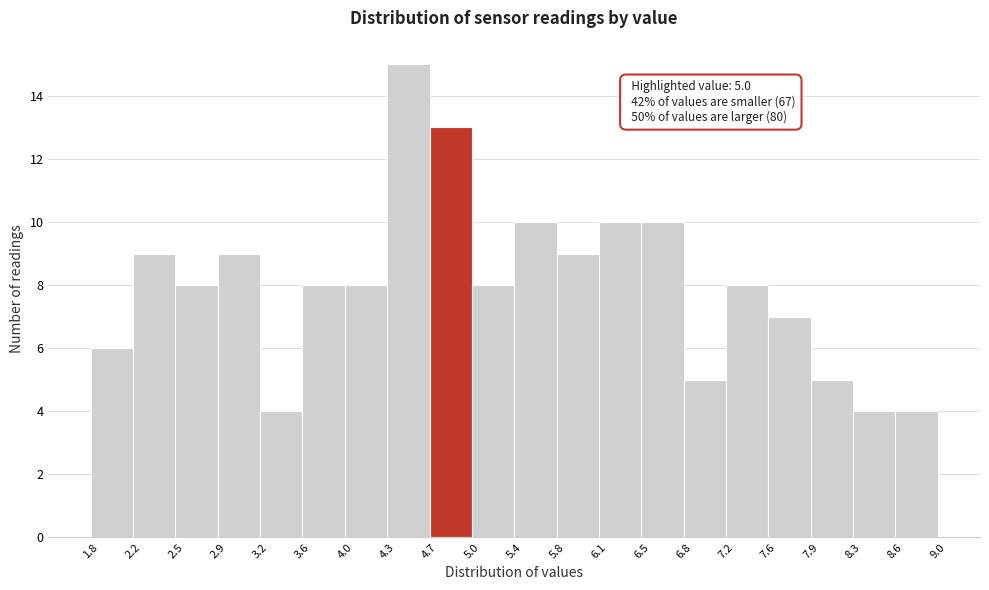

Over which range of the x-axis is the bar tallest?

4.3 to 4.7